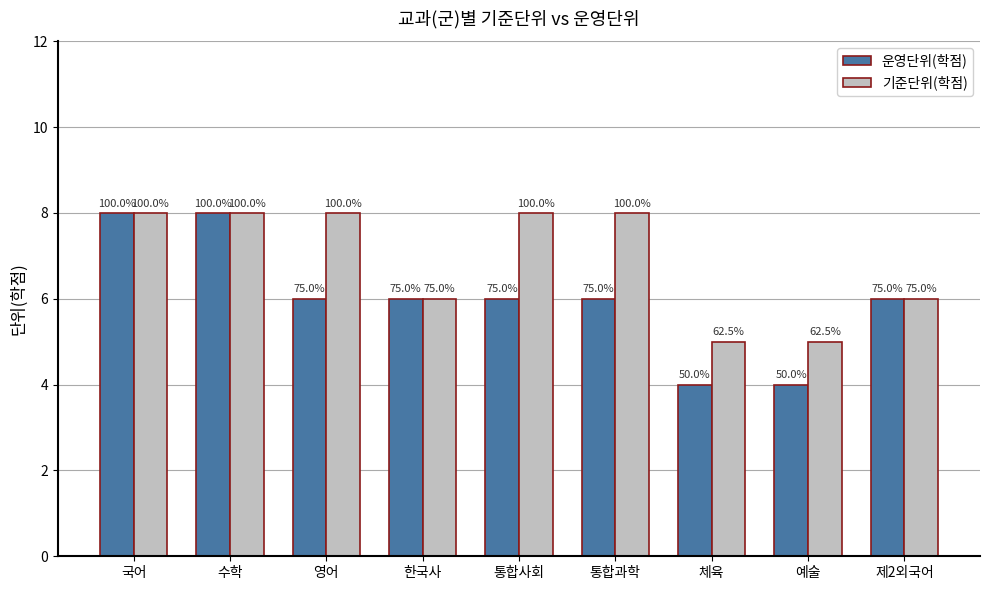

What is the minimum value shown in the chart?

4